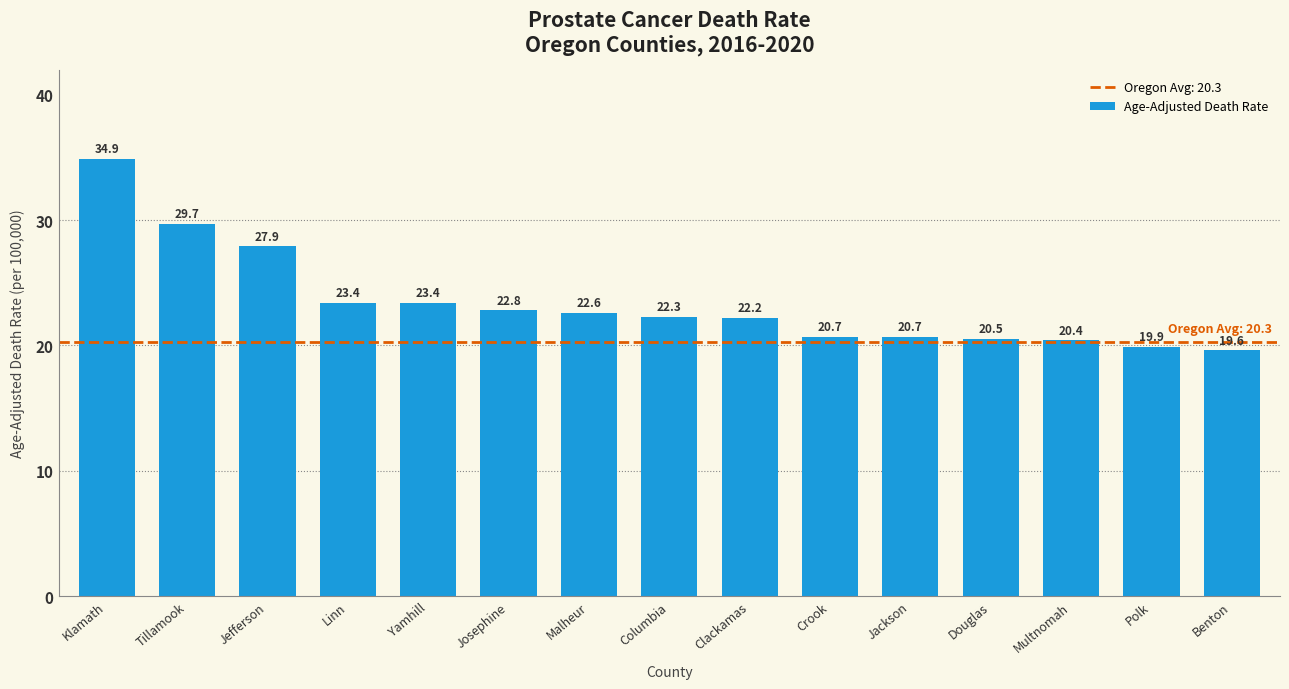

What is the label of the 15th bar from the left?

Benton